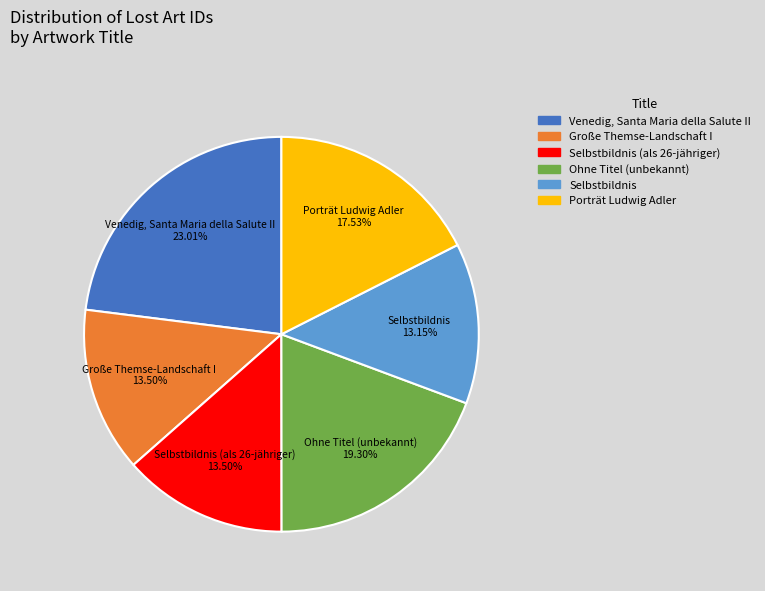

Does any single category account for the majority?

No